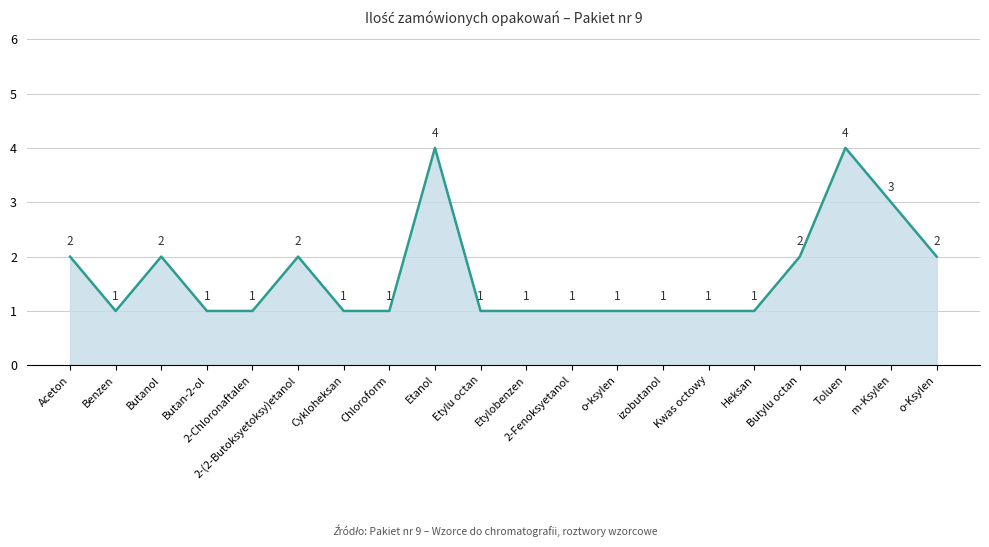

Reading left to right, list all the values displayed in this chart.

2	1	2	1	1	2	1	1	4	1	1	1	1	1	1	1	2	4	3	2